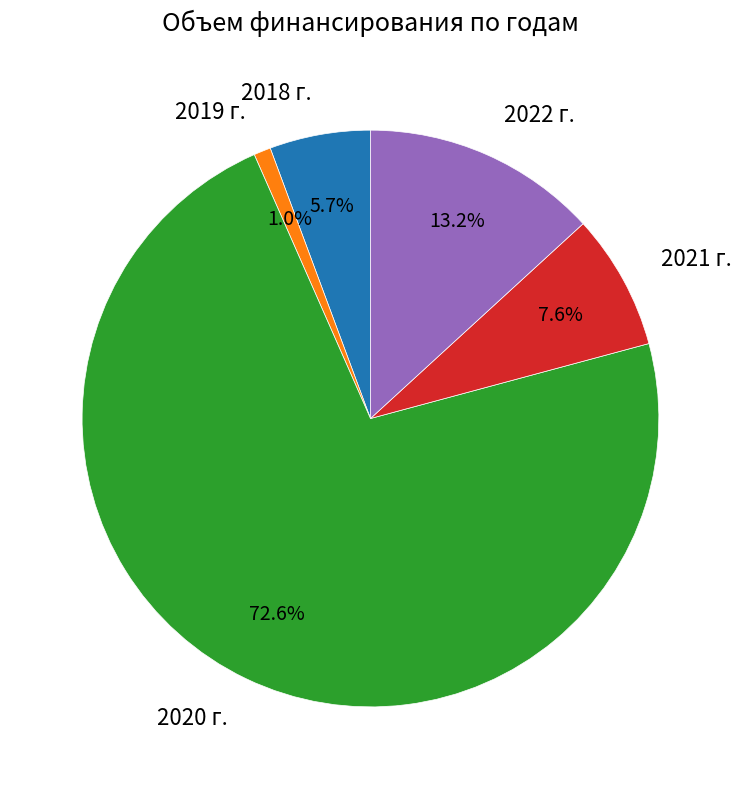

Which category has the biggest portion of the pie?

2020 г.